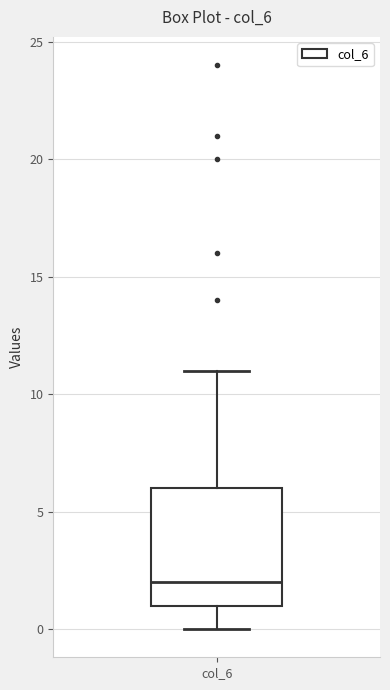

Read this box plot against the y-axis: the position of the median line, the range covered by the box, and the ends of both whiskers. The values are not printed on the chart, so give them approximately, as read against the axis.

median 2, box 1 to 6, whiskers 0 to 11